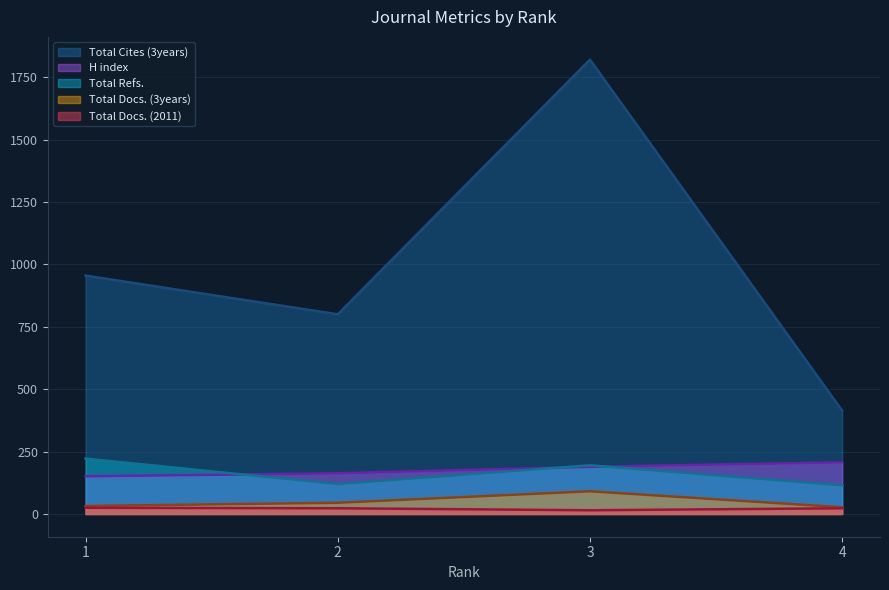

The Total Cites (3years) series shows 1820 at 3. True or false?

True